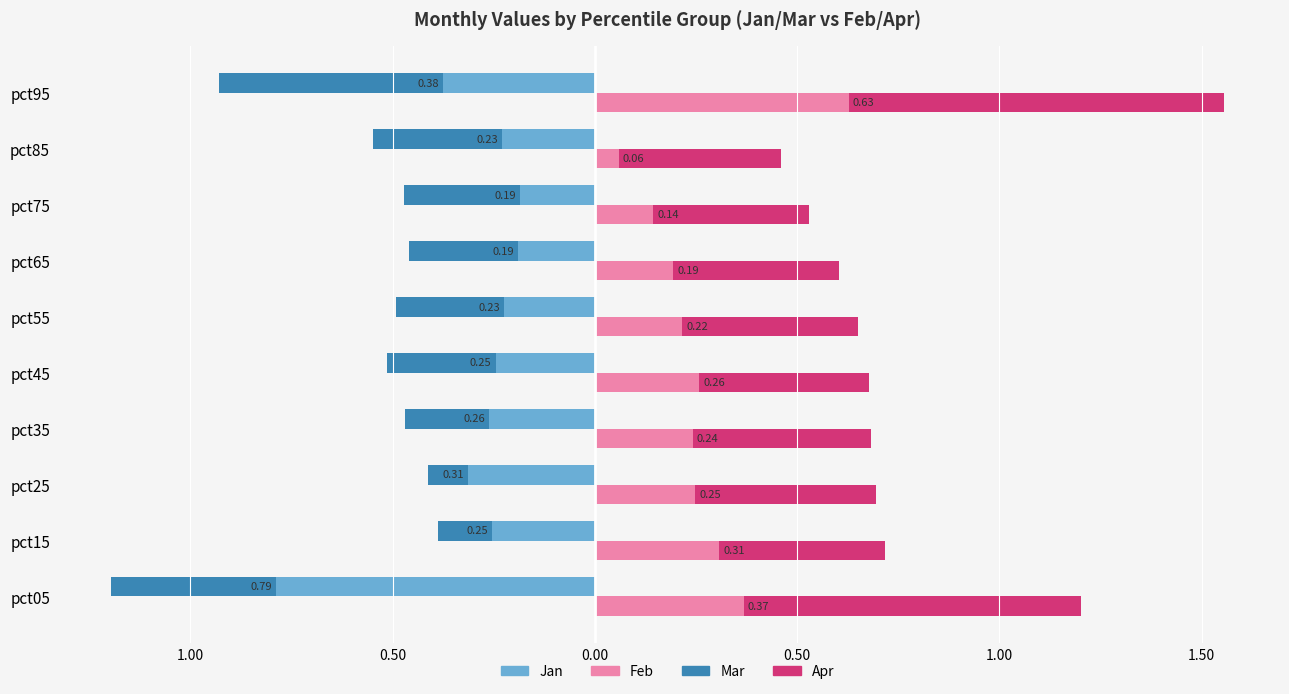

What is the minimum value for Apr?

0.4